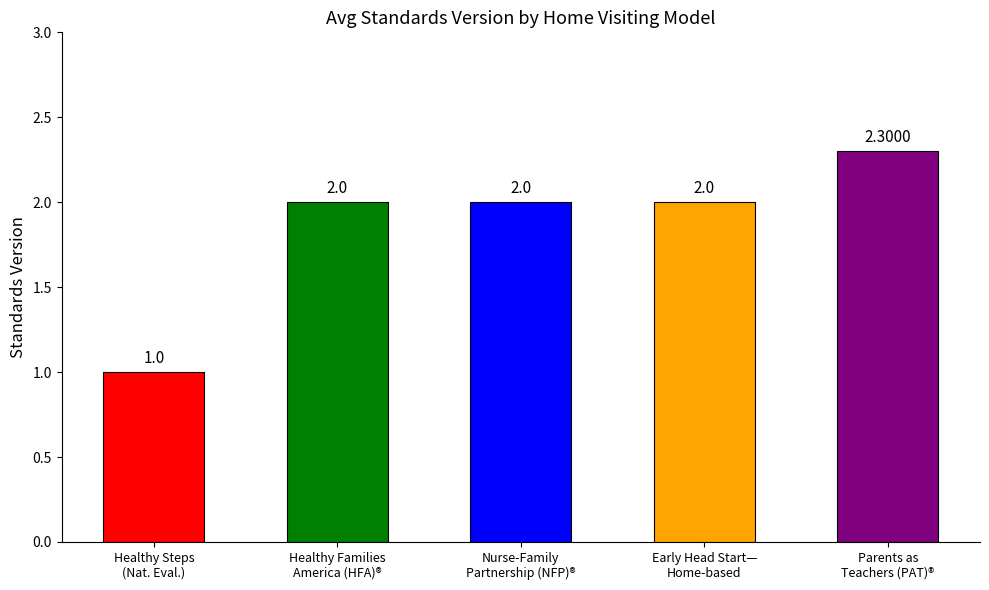

What position from the right is Parents as
Teachers (PAT)®?

1